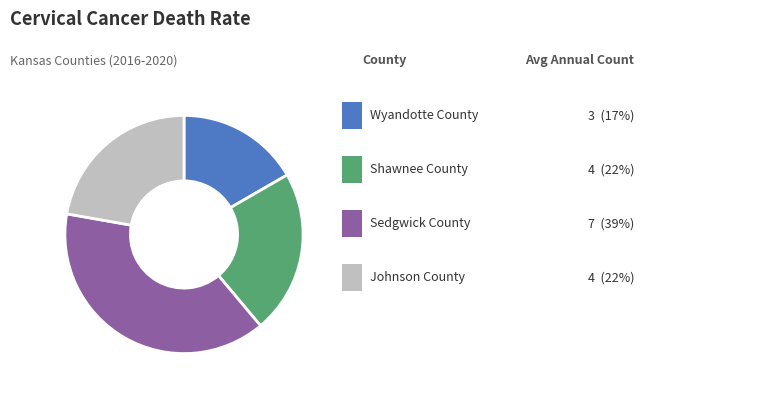

Is there any slice that represents more than half of the pie?

No